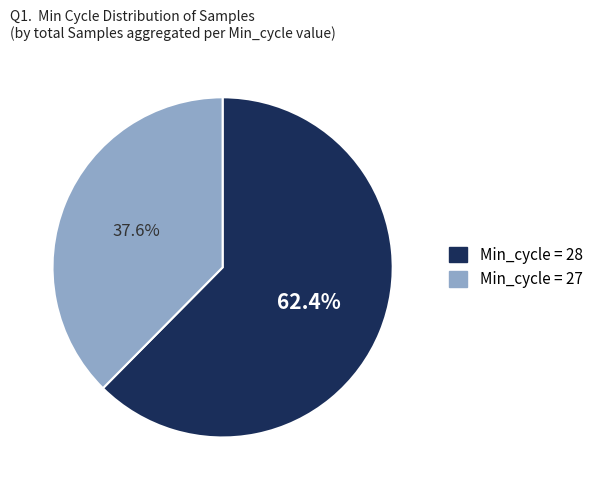

Is there a majority slice in this chart?

Yes